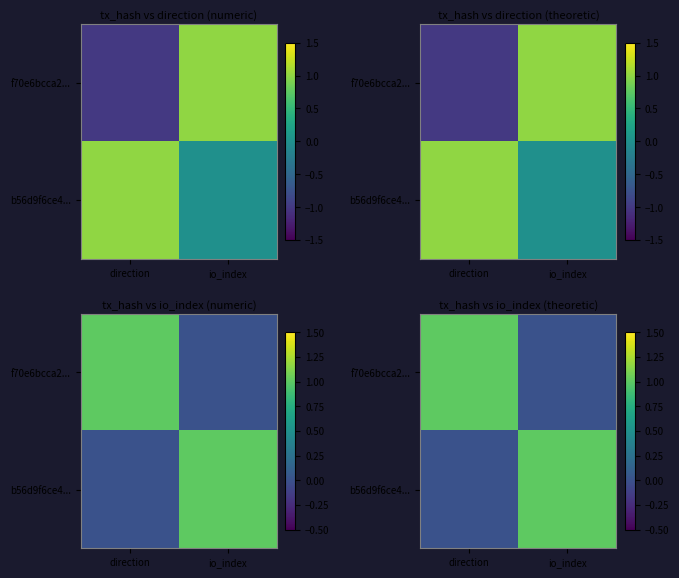

The value of b56d9f6ce4... at io_index is 1. True or false?

True